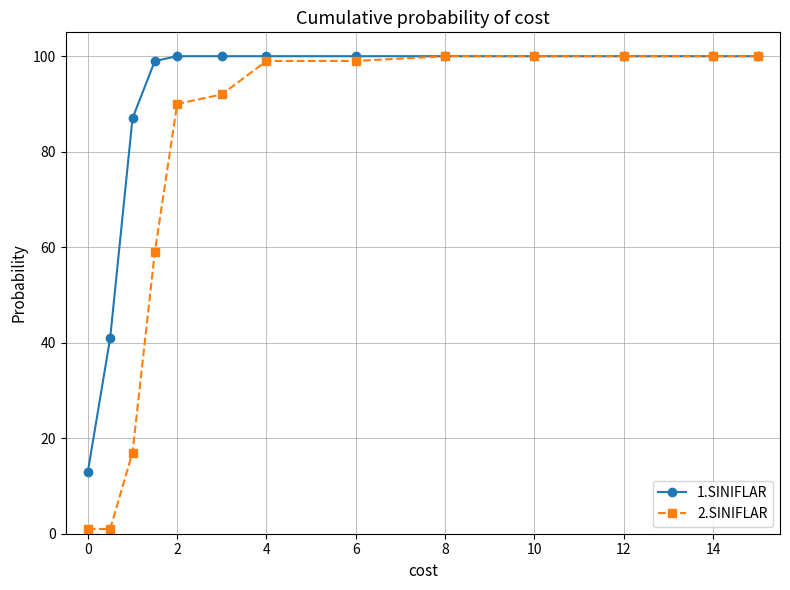

Which series has the widest spread of values?

2.SINIFLAR